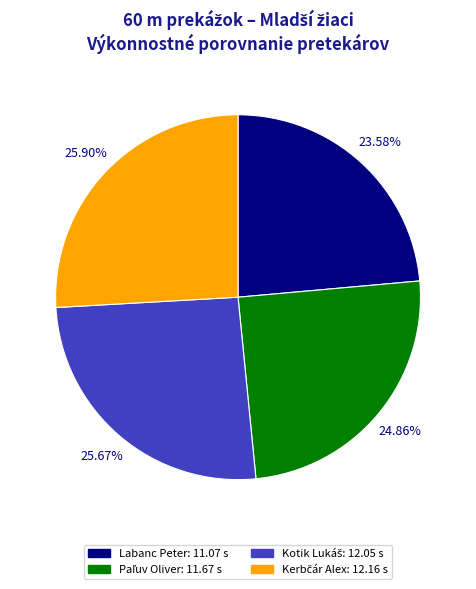

Which slice is the smallest?

Labanc Peter